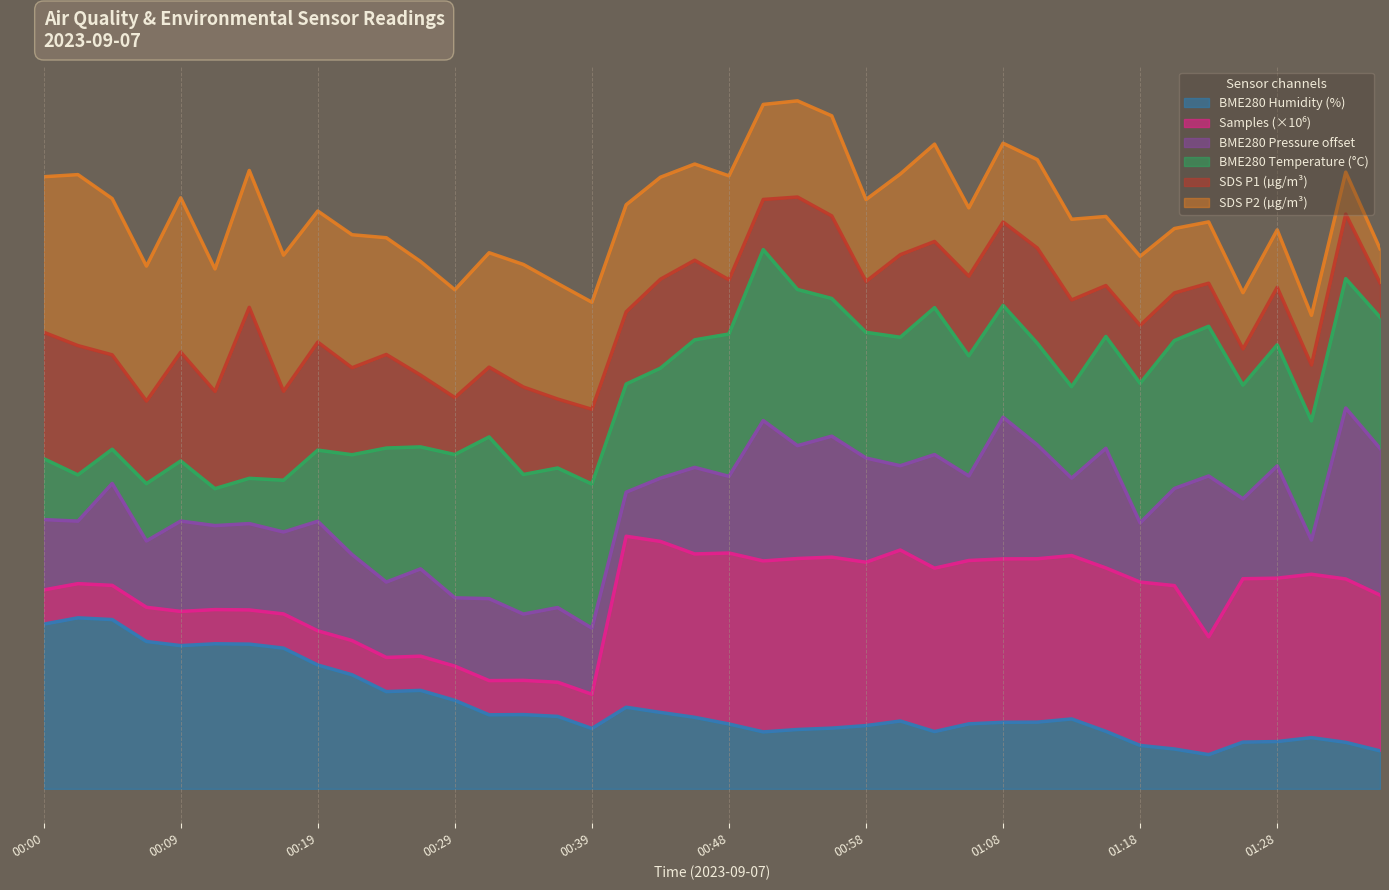

Does the chart display data point markers on the line(s)?

No